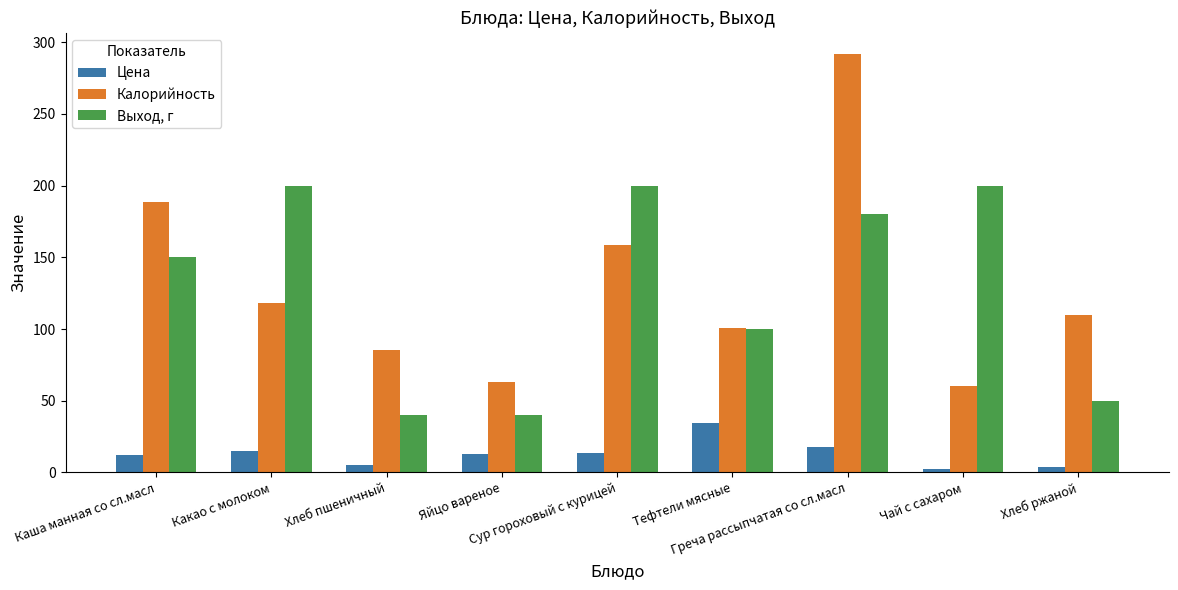

What is the highest value of the Цена series?

34.6